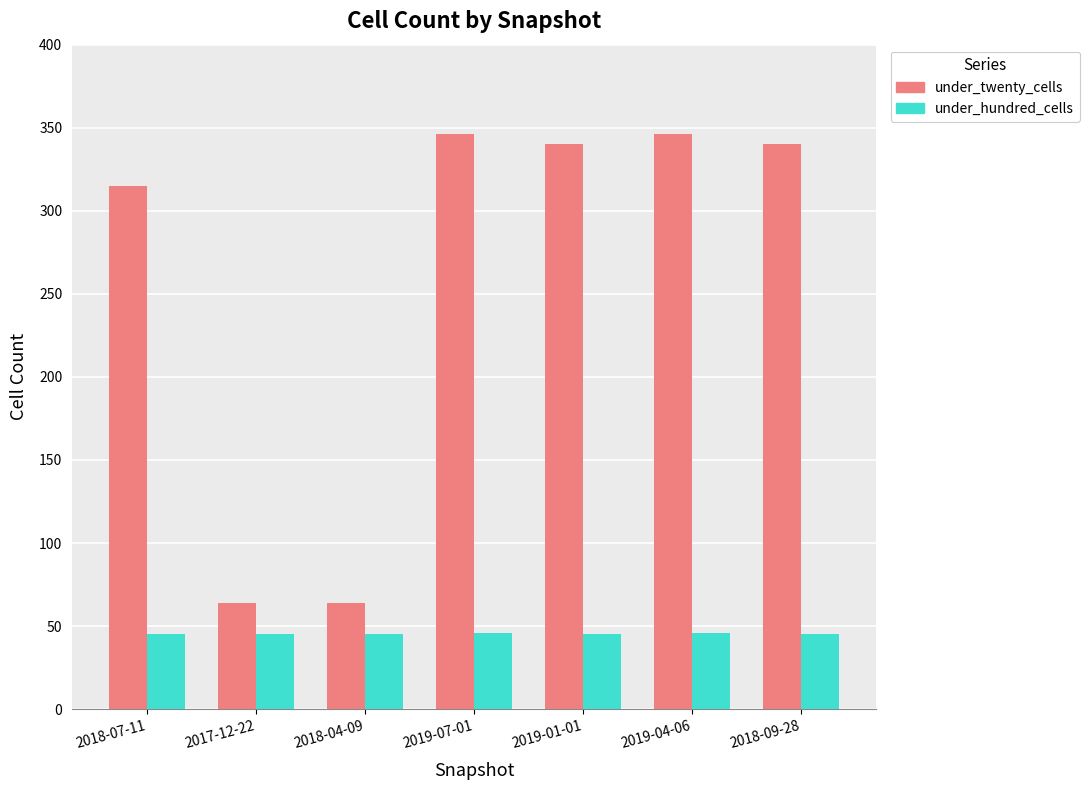

Is it true that under_hundred_cells equals 62 at 2019-01-01?

False